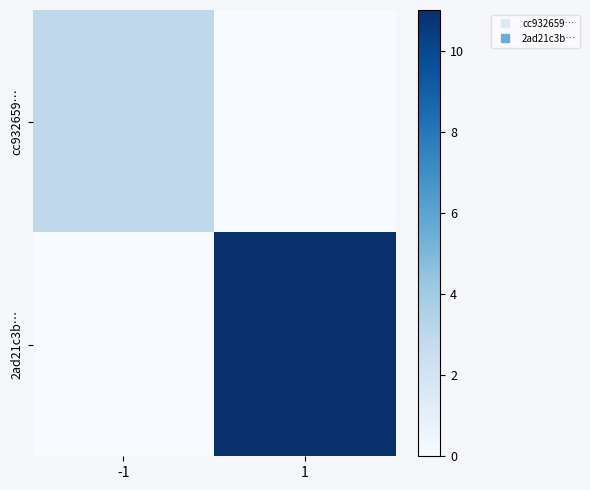

At which category is the sum across all series the highest?

1